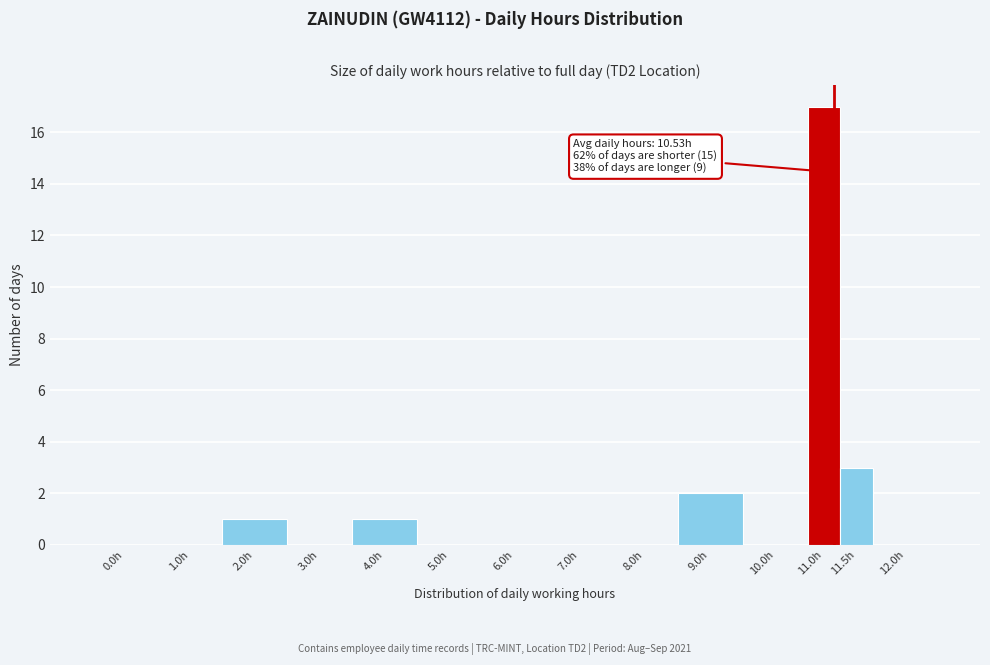

Reading right to left, transcribe all the data shown in this chart.

12.0h=0	11.5h=3	11.0h=17	10.0h=0	9.0h=2	8.0h=0	7.0h=0	6.0h=0	5.0h=0	4.0h=1	3.0h=0	2.0h=1	1.0h=0	0.0h=0